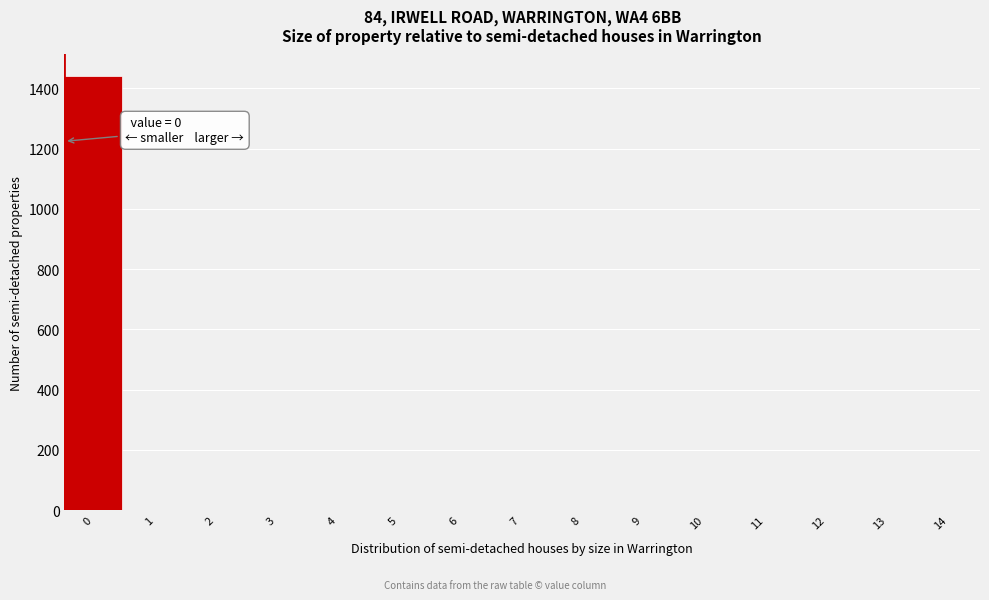

What is the sum of all values?

1440